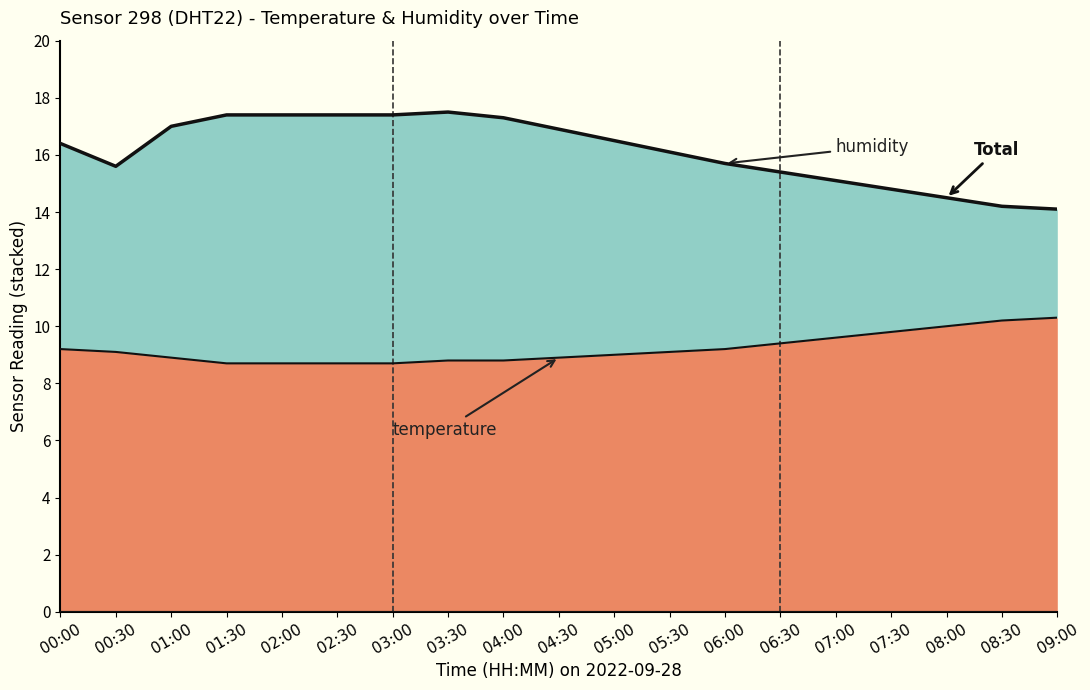

Reading left to right, transcribe all the data shown in this chart.

00:00=16.4	00:30=15.6	01:00=17.0	01:30=17.4	02:00=17.4	02:30=17.4	03:00=17.4	03:30=17.5	04:00=17.3	04:30=16.9	05:00=16.5	05:30=16.1	06:00=15.7	06:30=15.4	07:00=15.1	07:30=14.8	08:00=14.5	08:30=14.2	09:00=14.1